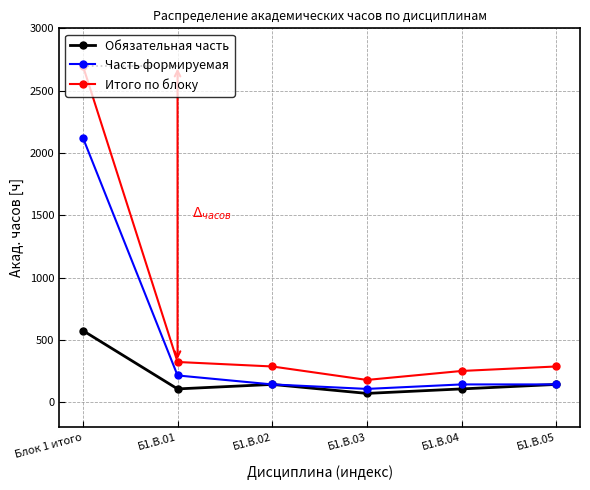

What position from the right is Б1.В.04?

2